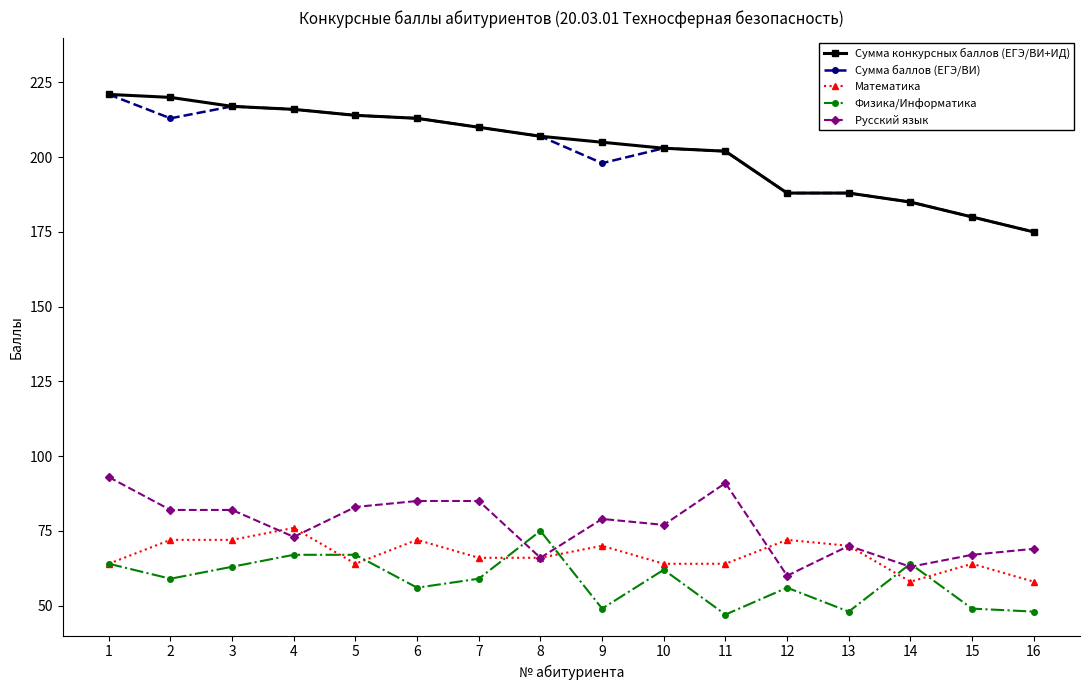

Is it true that Физика/Информатика equals 59 at 2?

True